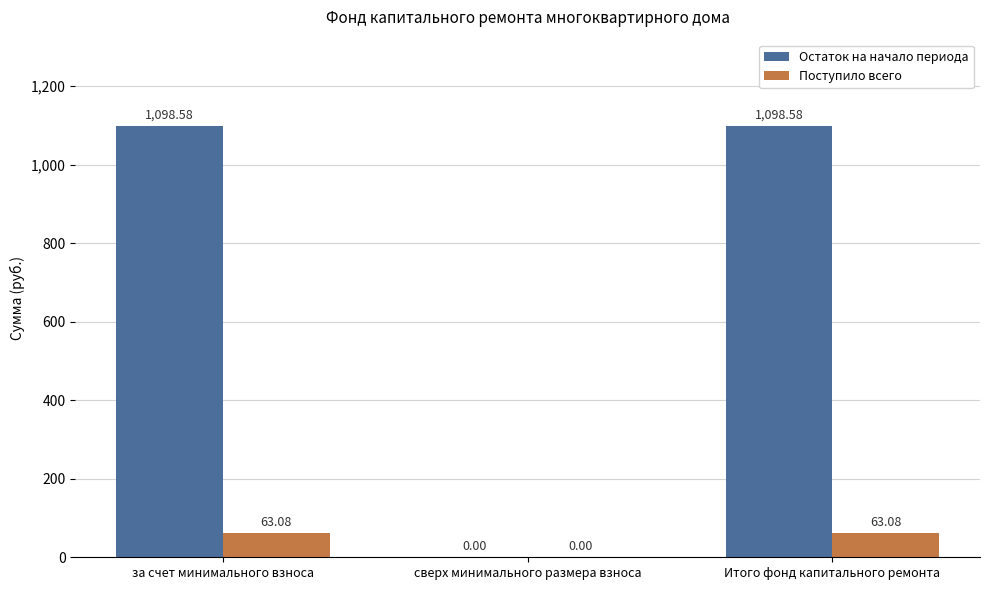

How many values in Поступило всего are above zero?

2